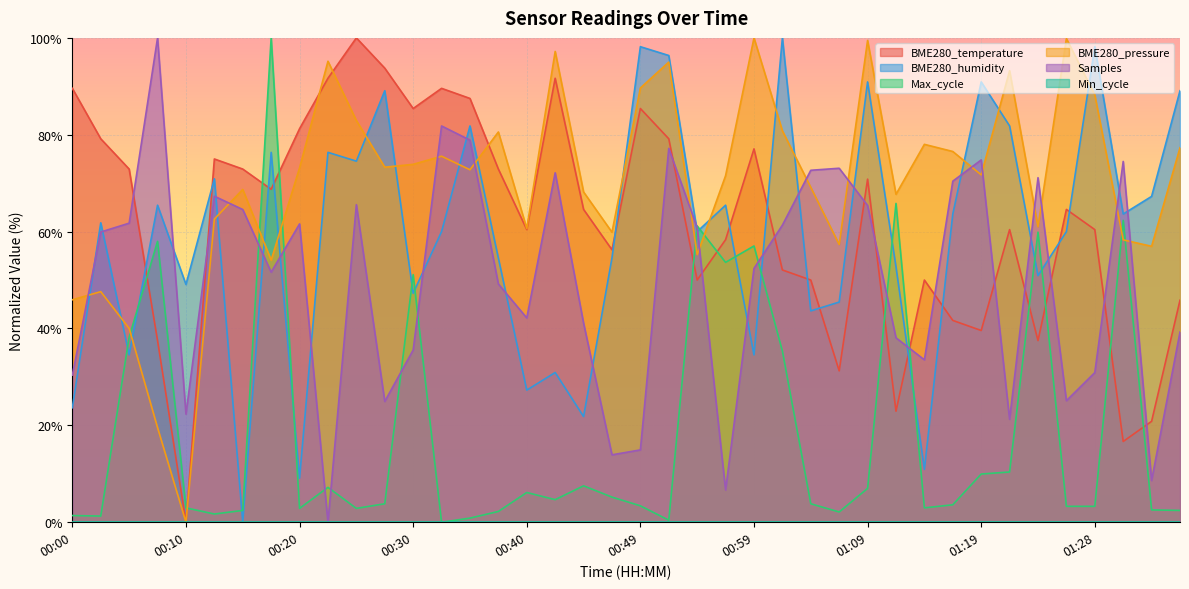

Where is BME280_temperature nearest to the value 50?

00:54